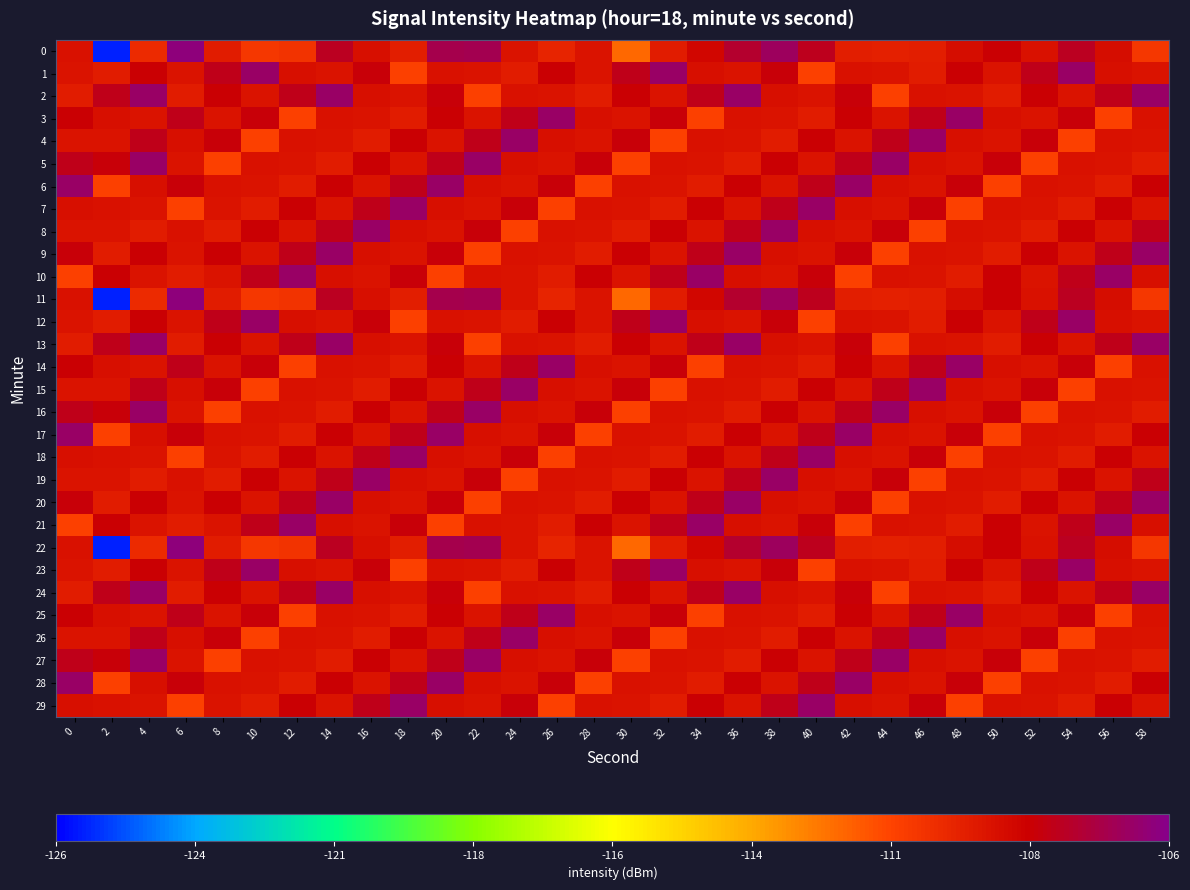

How many distinct data groups are displayed?

30